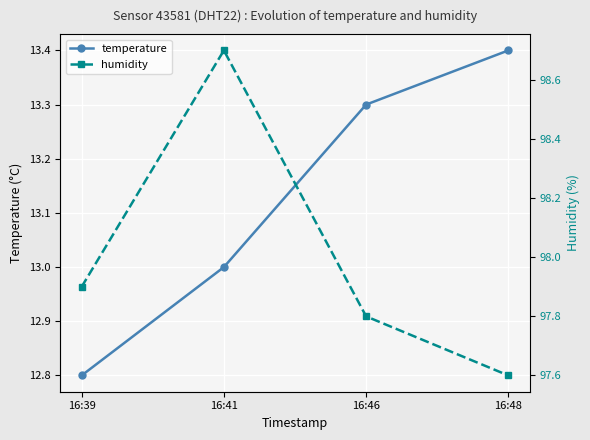

True or false: humidity and temperature intersect in this chart.

False